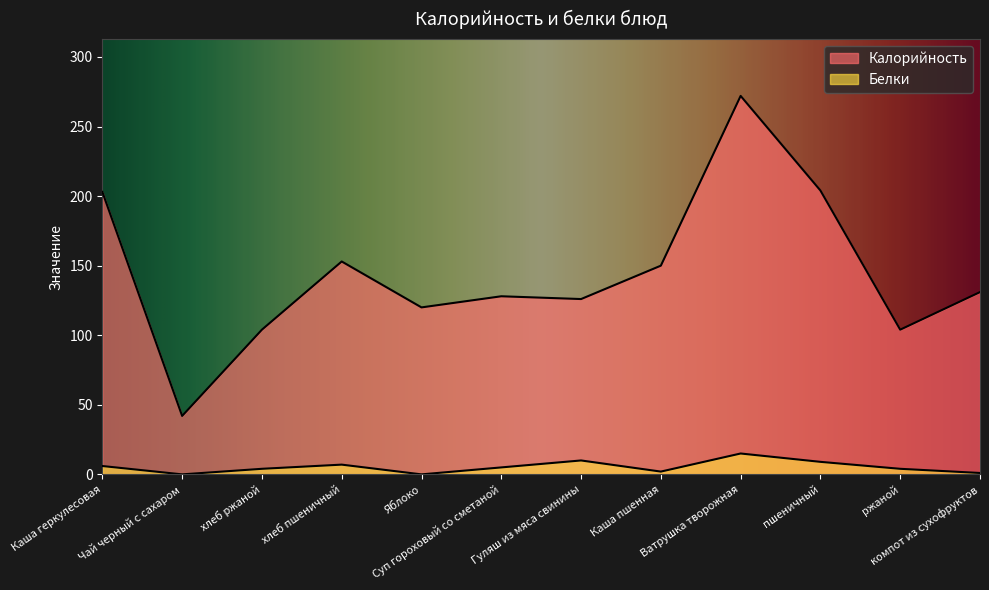

Count the number of categories in the chart.

12